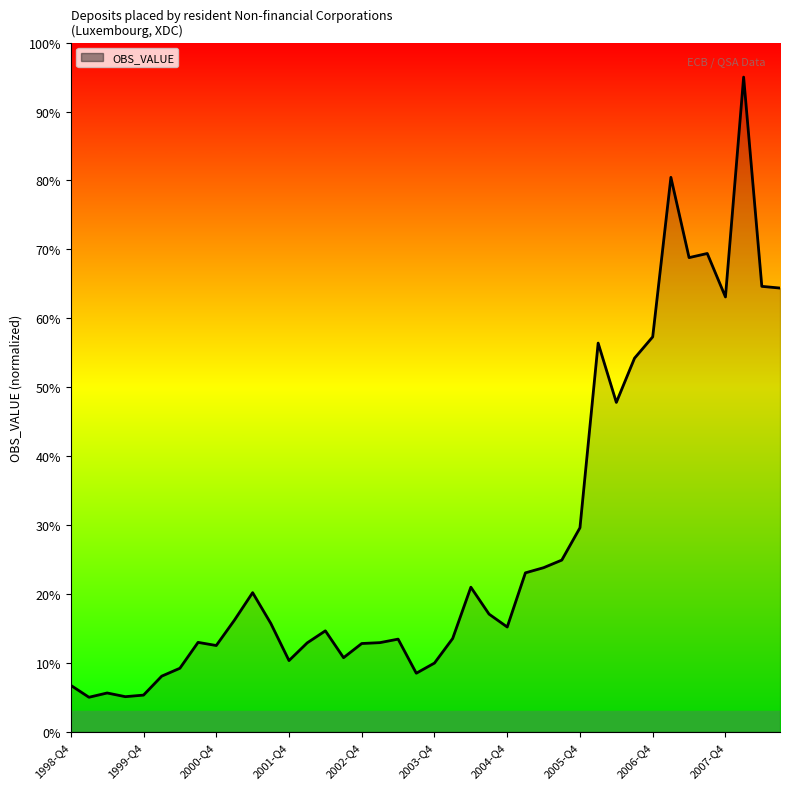

What is the minimum value shown in the chart?

5.0